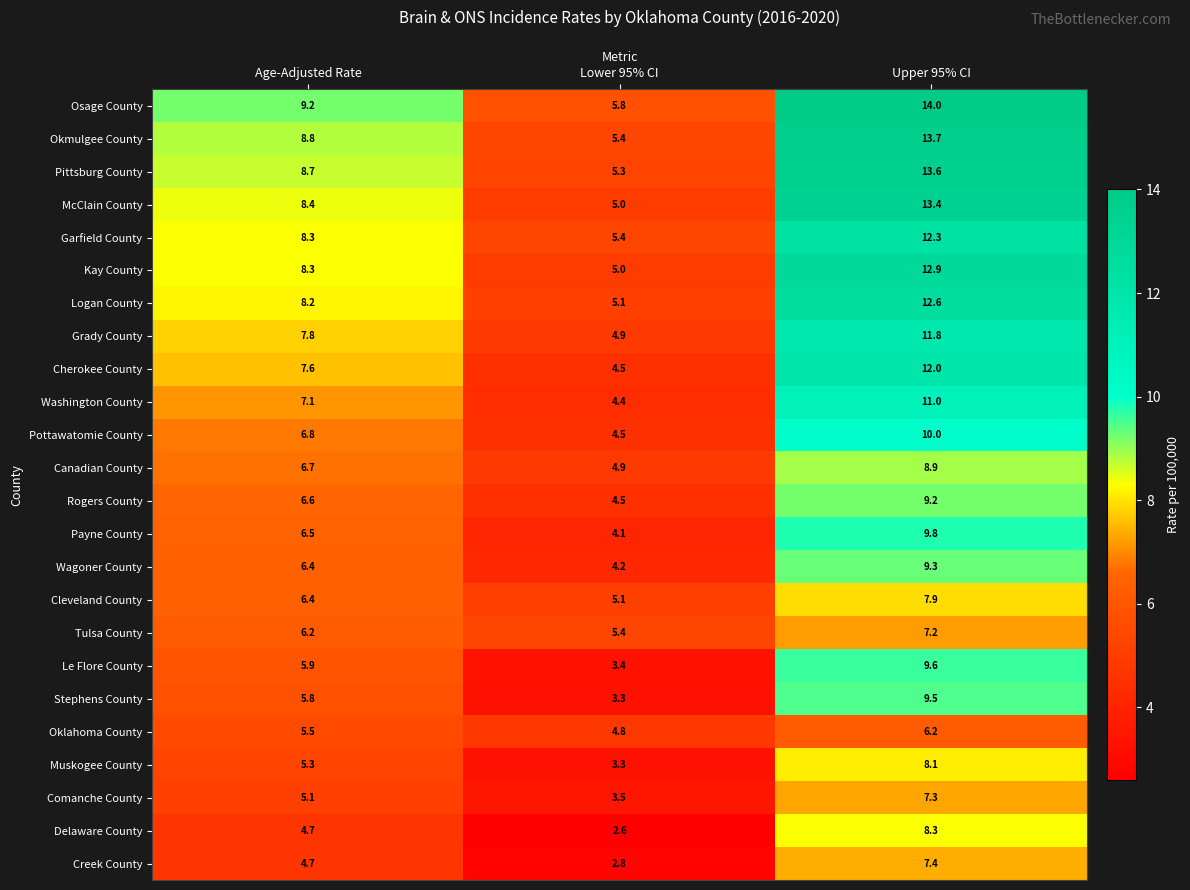

Which series has the largest range (max minus min)?

McClain County